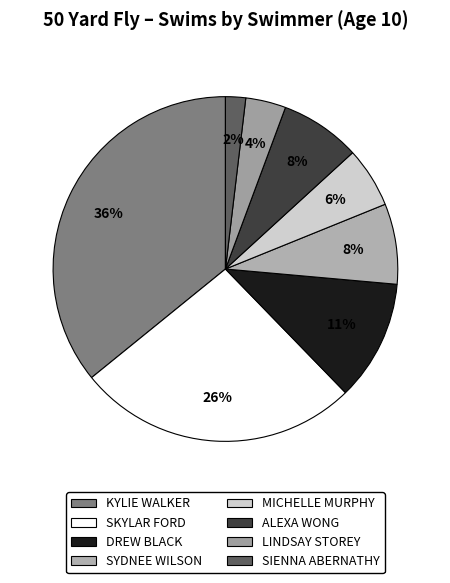

What percentage do KYLIE WALKER and DREW BLACK together represent?

47.2%